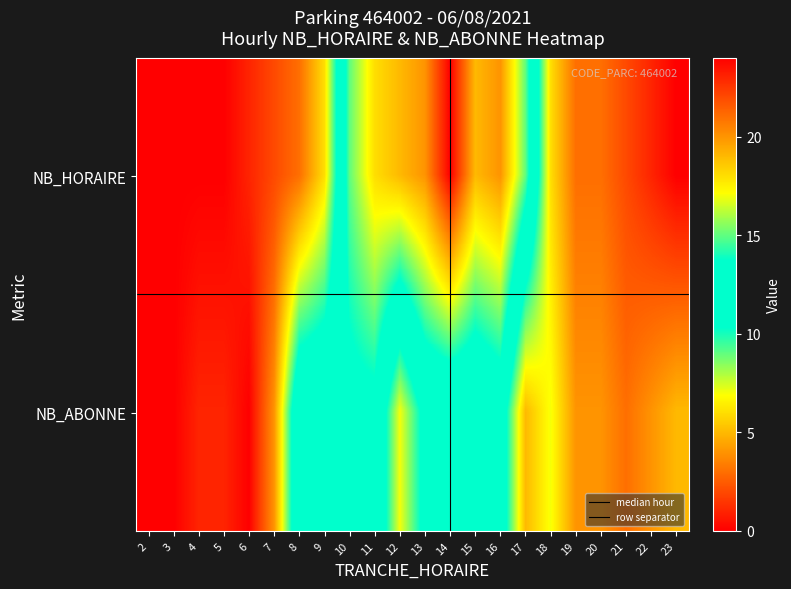

Which label corresponds to the smallest value in the chart?

NB_HORAIRE